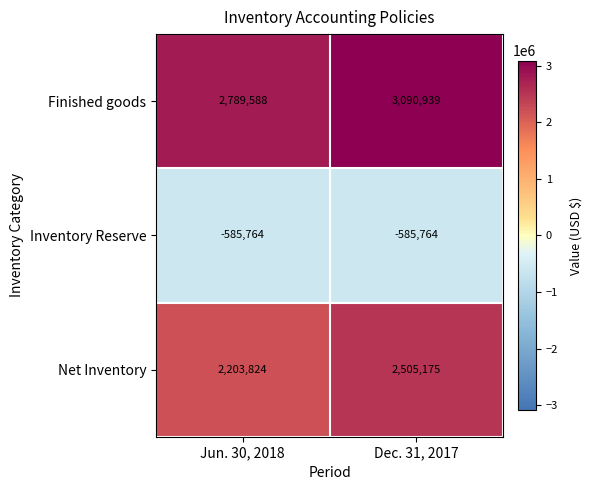

The value of Finished goods at Jun. 30, 2018 is 4355858. True or false?

False